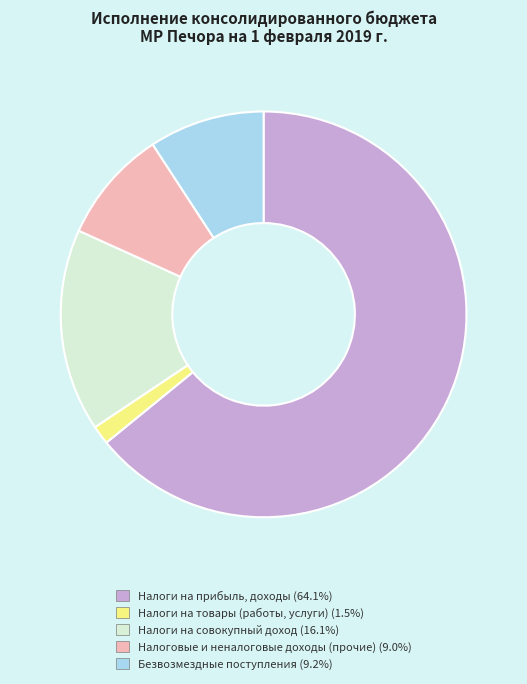

Is there any slice that represents more than half of the pie?

Yes